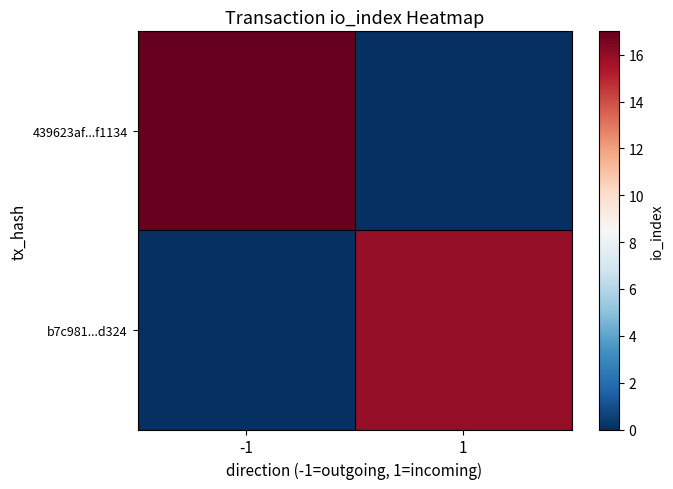

How many series are shown in this chart?

2